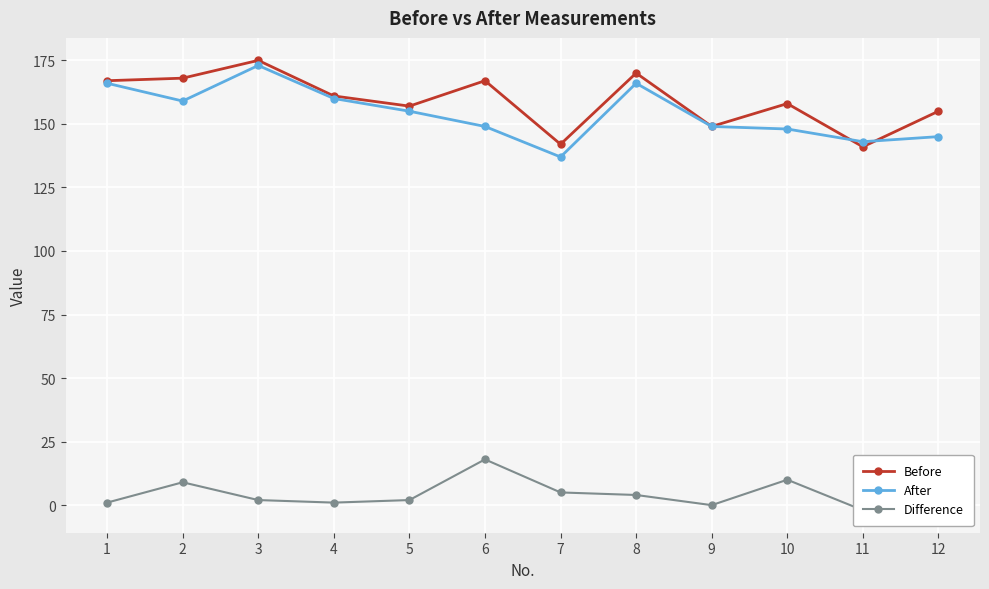

At how many categories does at least one series exceed 136?

12